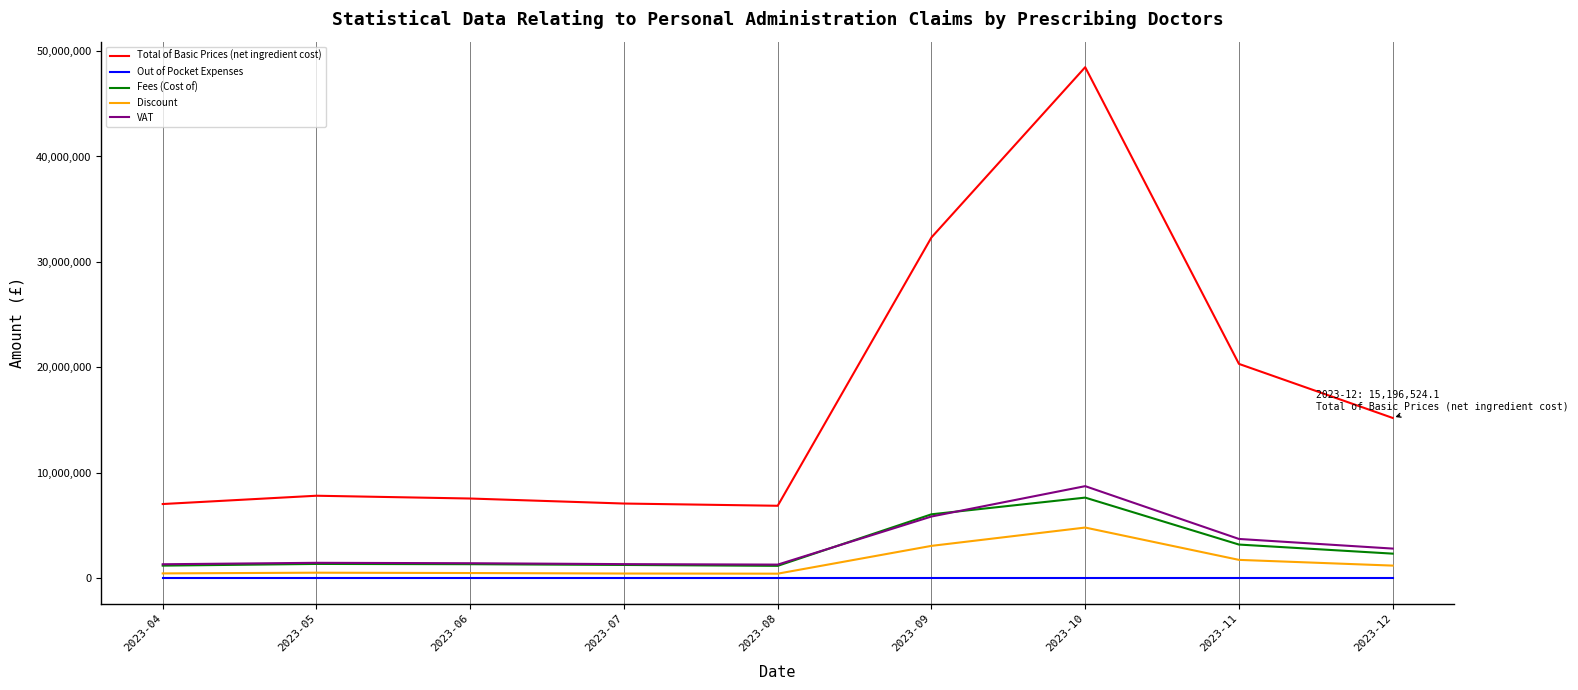

Which series has the largest range (max minus min)?

Total of Basic Prices (net ingredient cost)